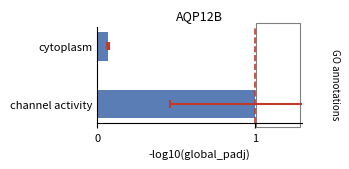

What is the average value?

0.5